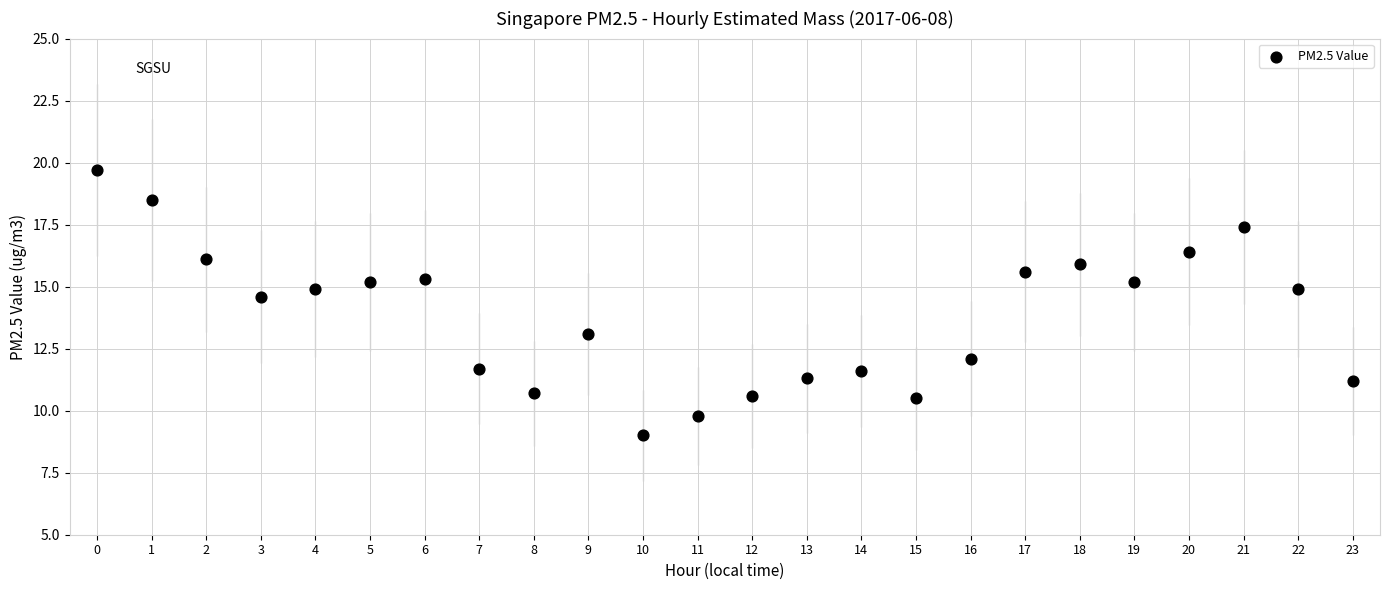

What is the range of Y values (max minus min)?

10.7